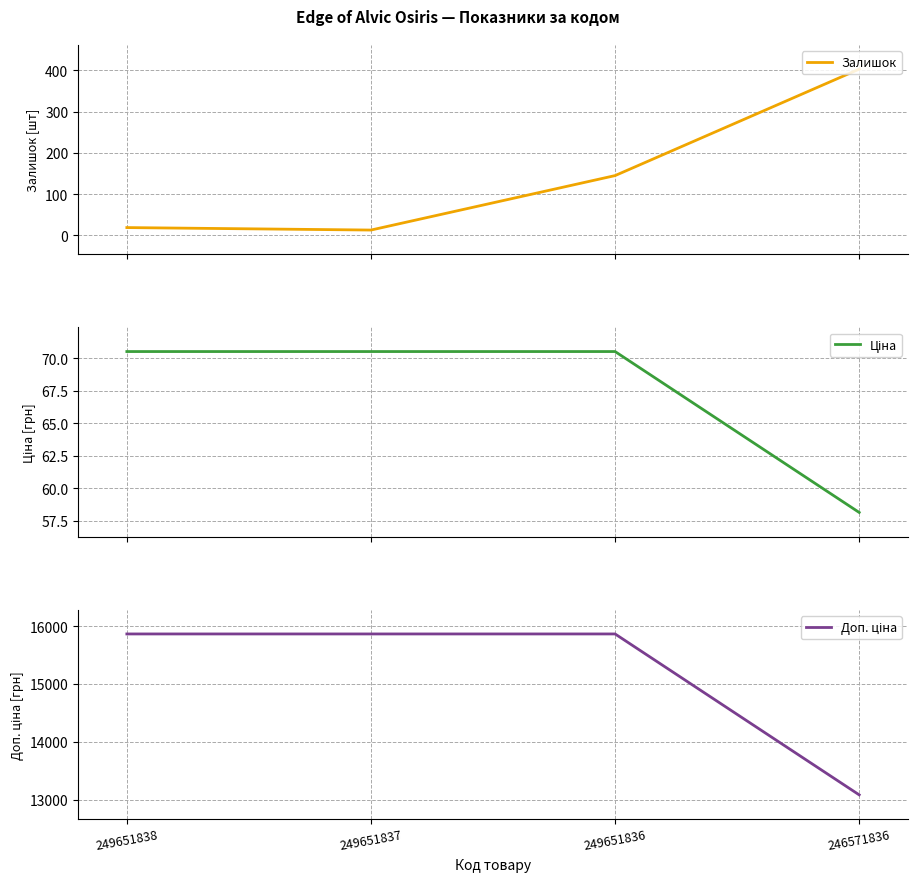

True or false: Ціна has a value of 70.5 at 249651837.

True